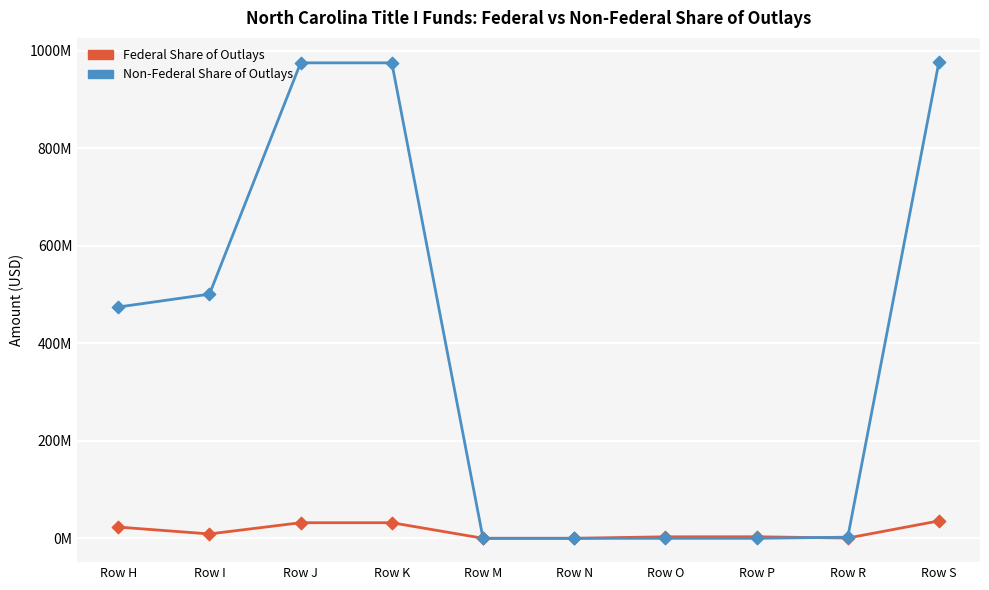

At how many categories does at least one series exceed 656841501?

3